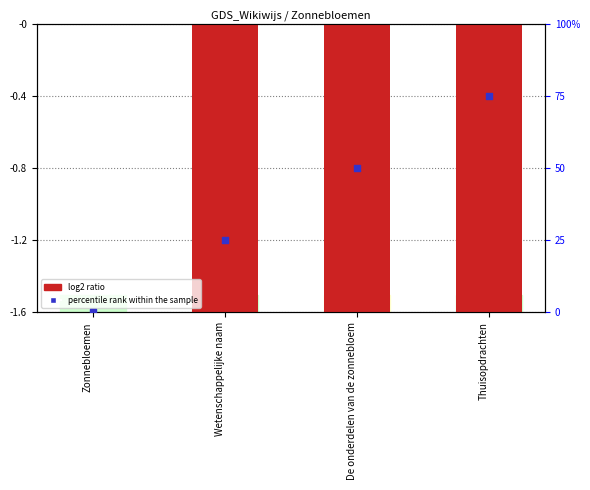

Which series reaches the minimum Y coordinate?

log2 ratio